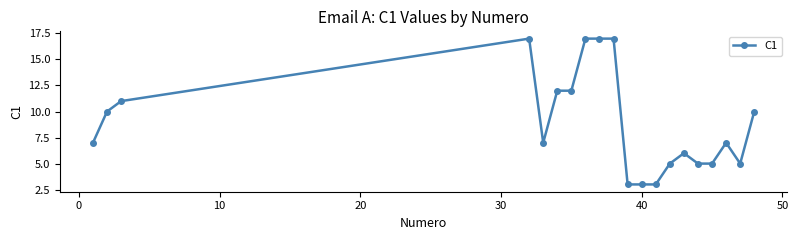

Reading left to right, extract all data points from this chart.

7	10	11	17	7	12	12	17	17	17	3	3	3	5	6	5	5	7	5	10